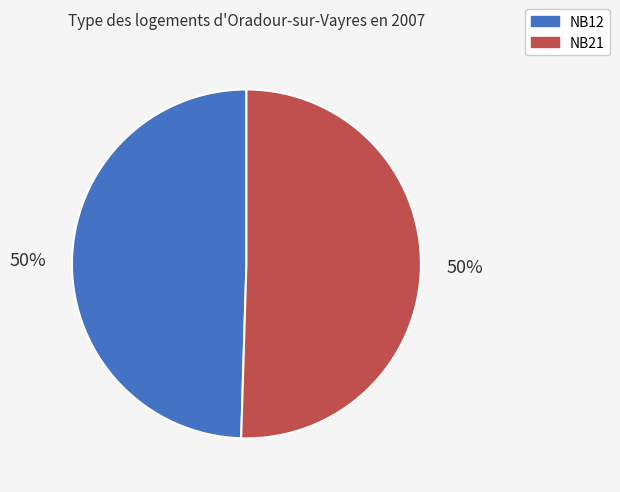

To the nearest percent, what percentage of the pie is NB21?

50%